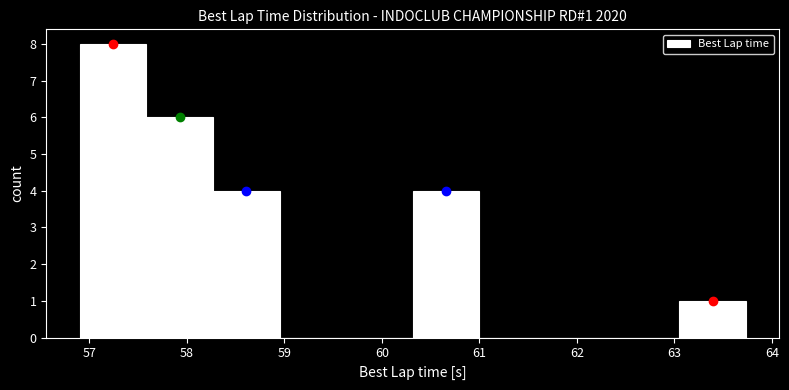

Which range on the x-axis has the tallest bar?

56.9 to 57.6